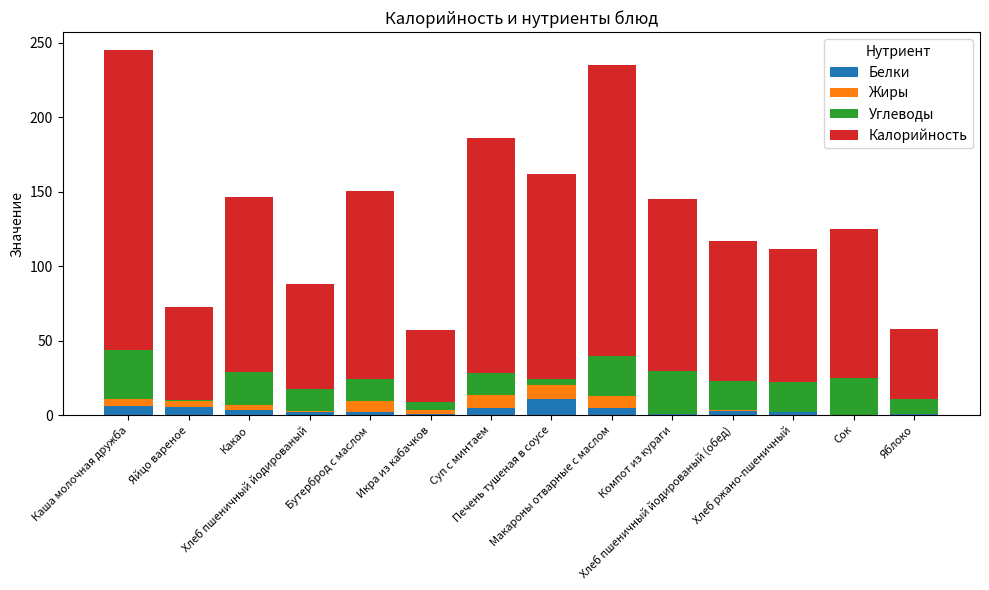

What is the highest value of the Белки series?

11.0